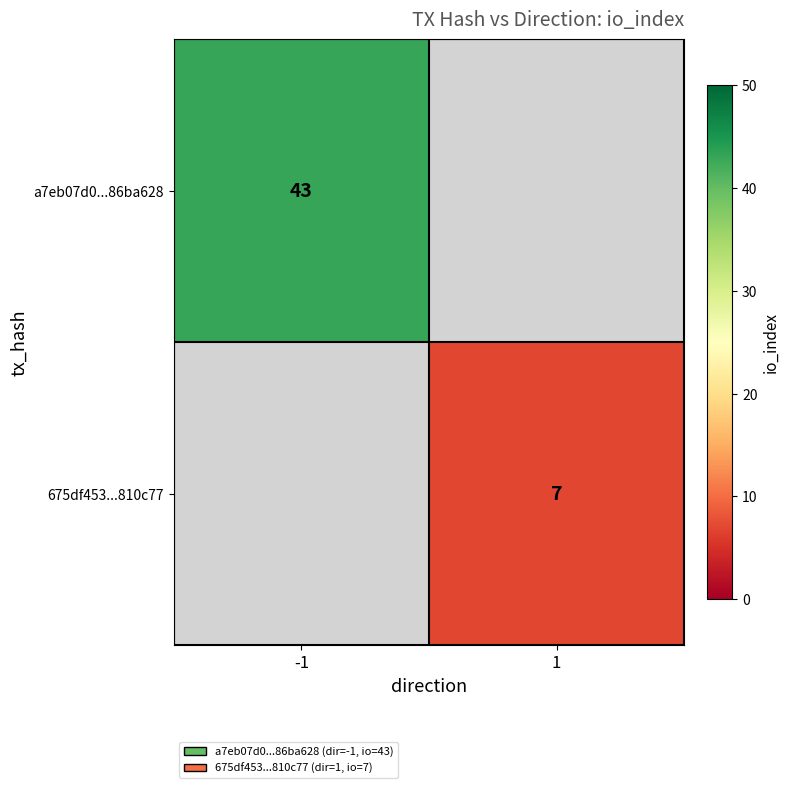

Between 1 and -1, which is larger?

-1